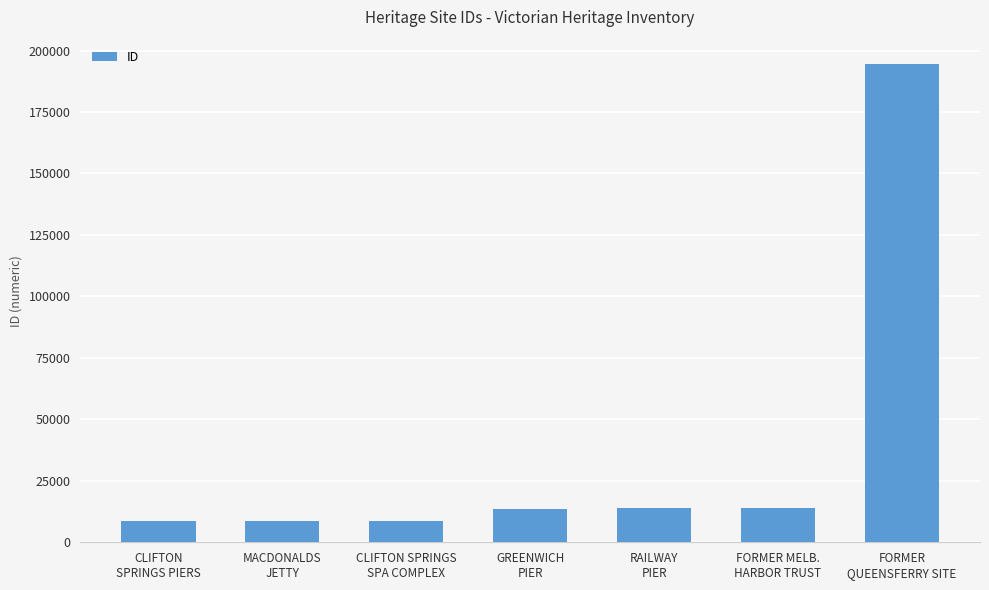

What is the value of the 2nd bar from the left?

8646